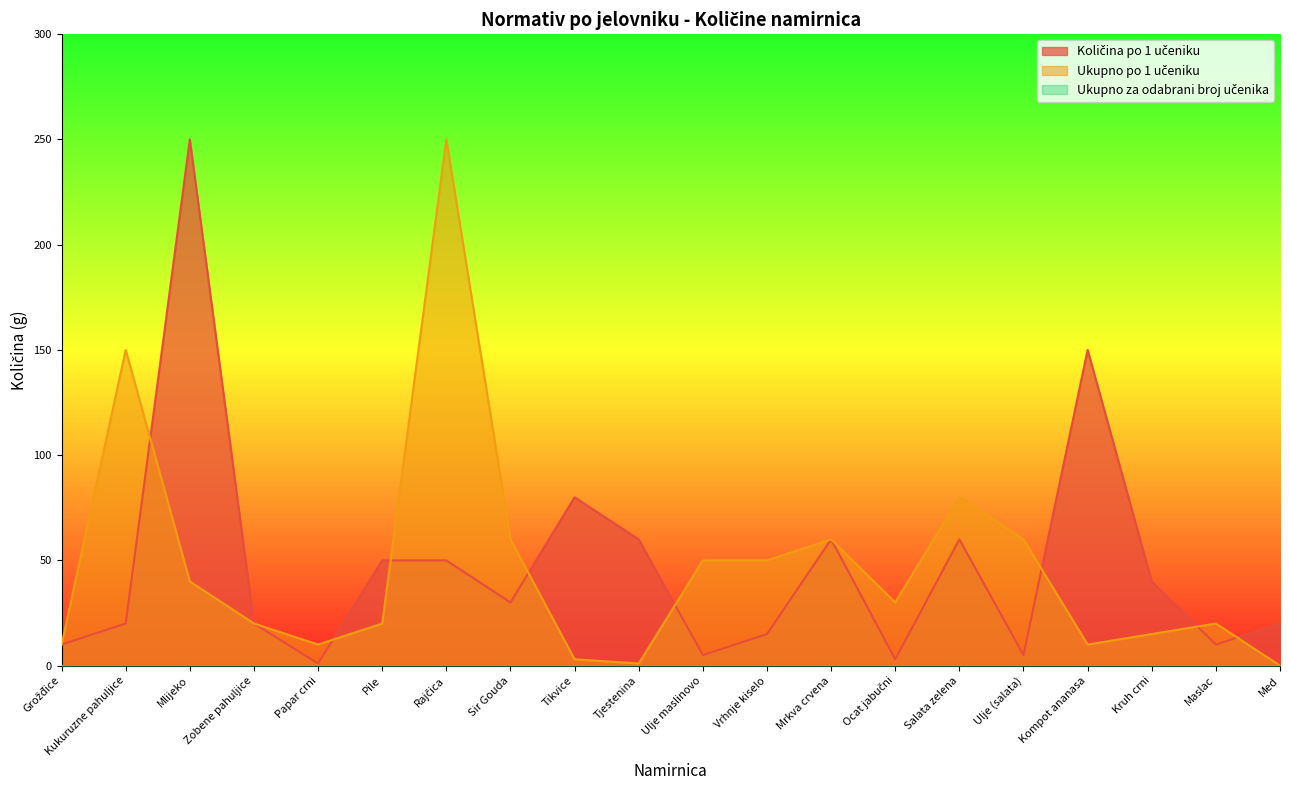

After their last crossing, which series has the higher values: Ukupno po 1 učeniku or Količina po 1 učeniku?

Količina po 1 učeniku